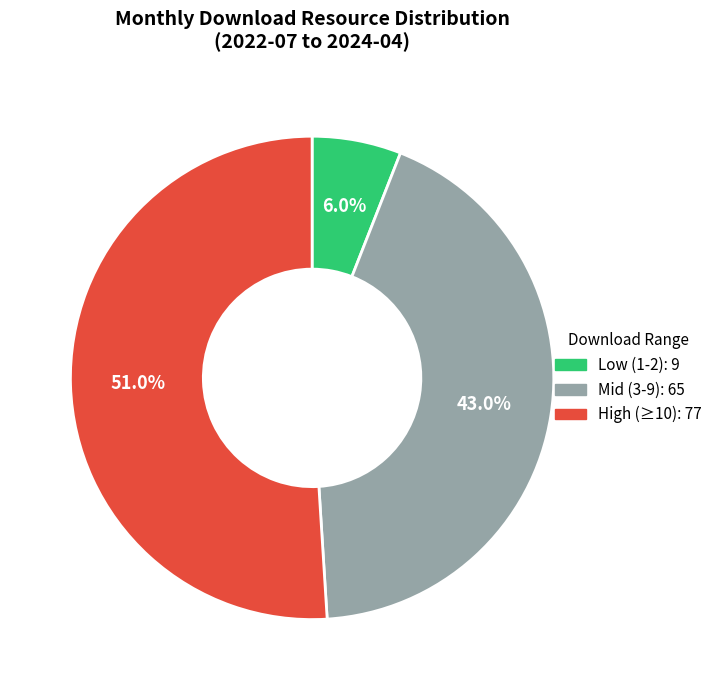

Is there a majority slice in this chart?

Yes